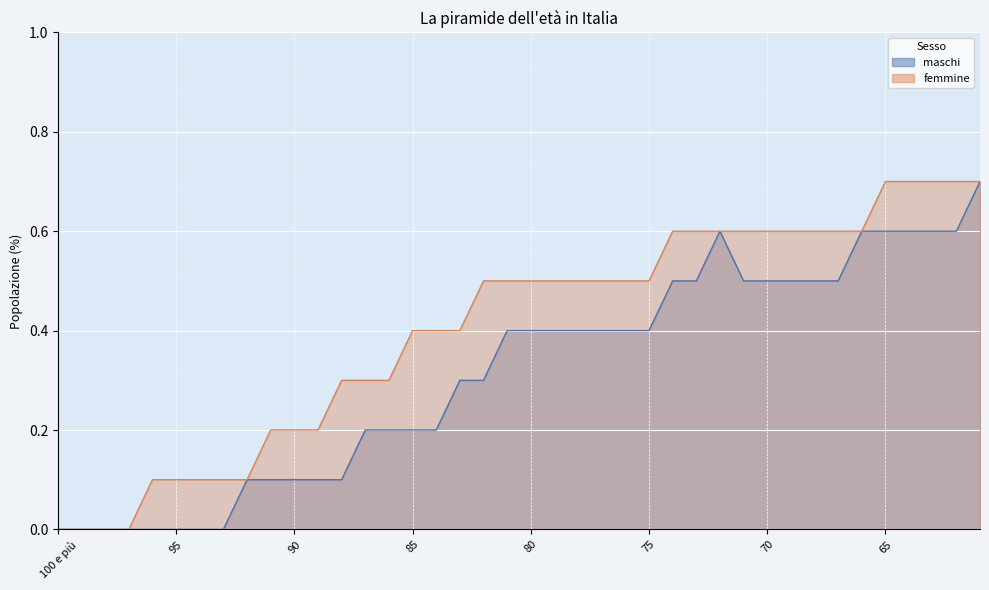

List the labels in order of maschi value, smallest first.

100 e più, 99, 98, 97, 96, 95, 94, 93, 92, 91, 90, 89, 88, 87, 86, 85, 84, 83, 82, 81, 80, 79, 78, 77, 76, 75, 74, 73, 71, 70, 69, 68, 67, 72, 66, 65, 64, 63, 62, 61